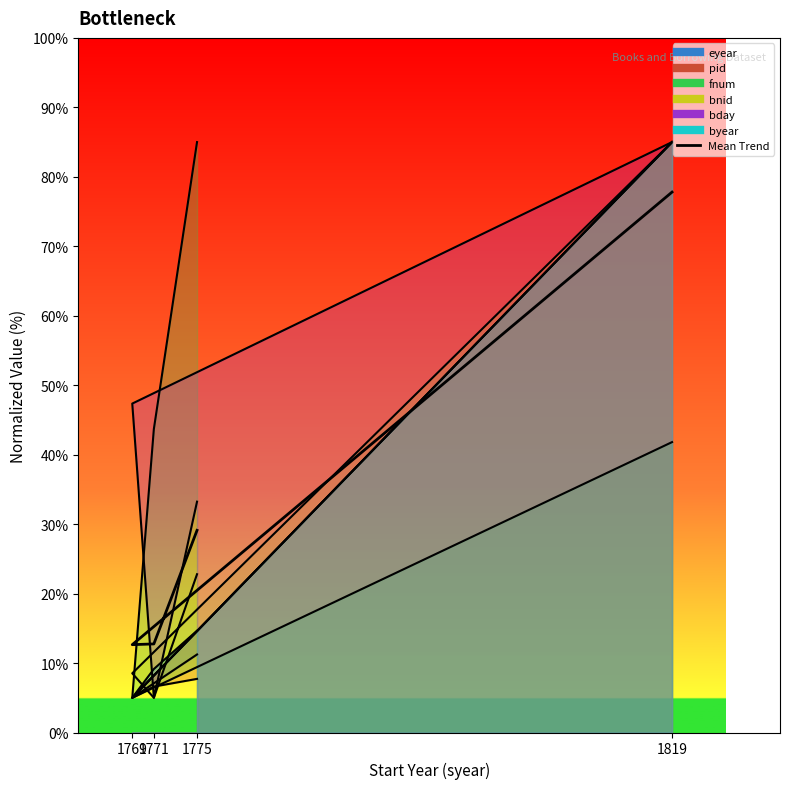

True or false: there are more than 0 points higher than both neighbors.

False